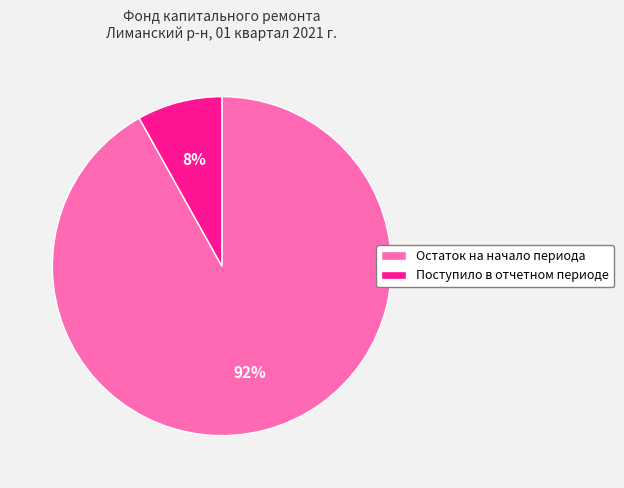

To the nearest percent, what percentage of the pie is Остаток на начало периода?

92%